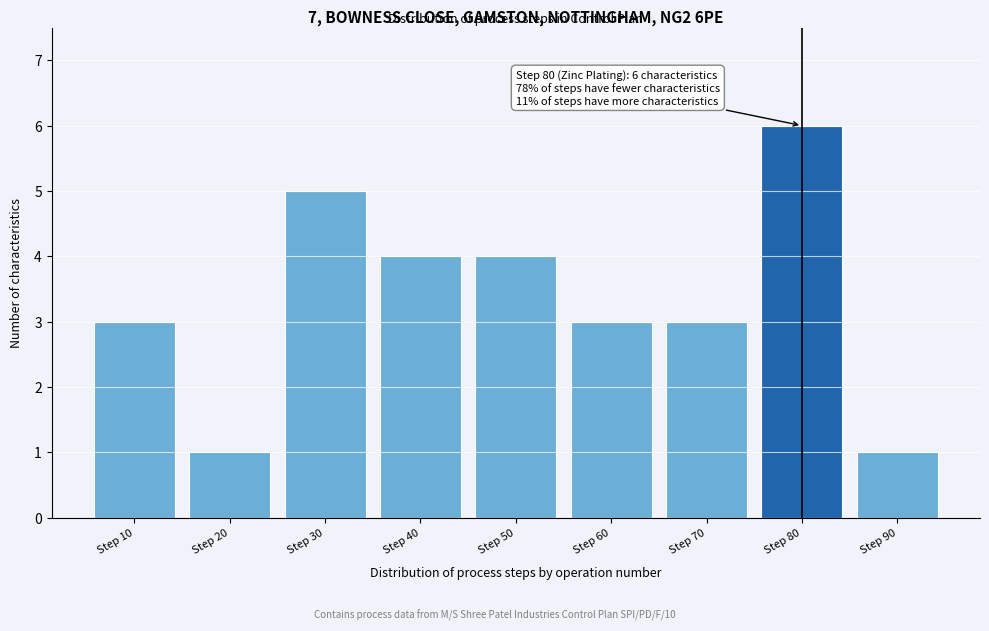

Reading right to left, list all the values displayed in this chart.

Step 90=1	Step 80=6	Step 70=3	Step 60=3	Step 50=4	Step 40=4	Step 30=5	Step 20=1	Step 10=3